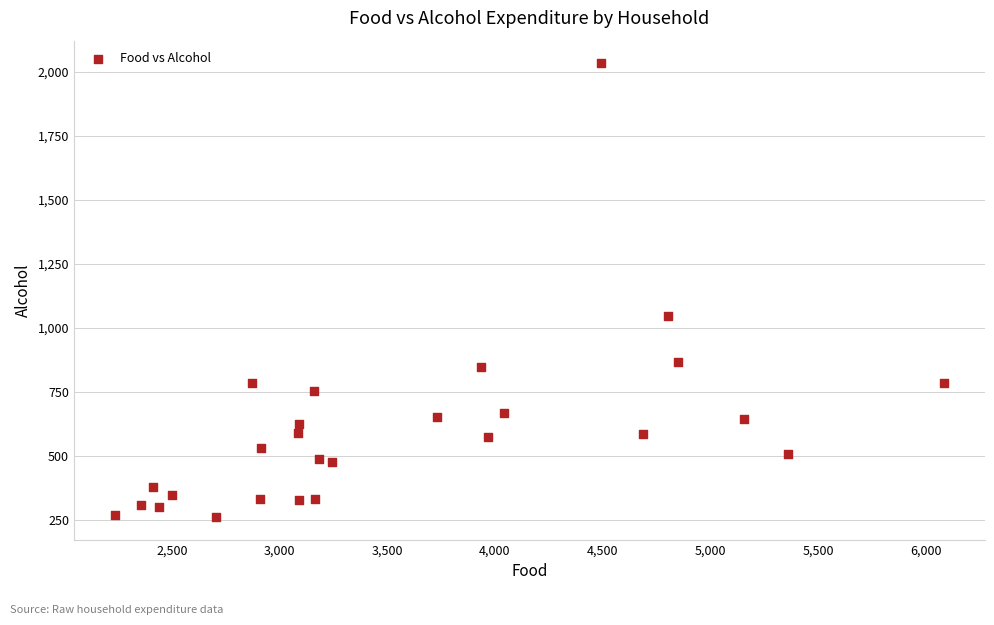

What is the range of X values (max minus min)?

3844